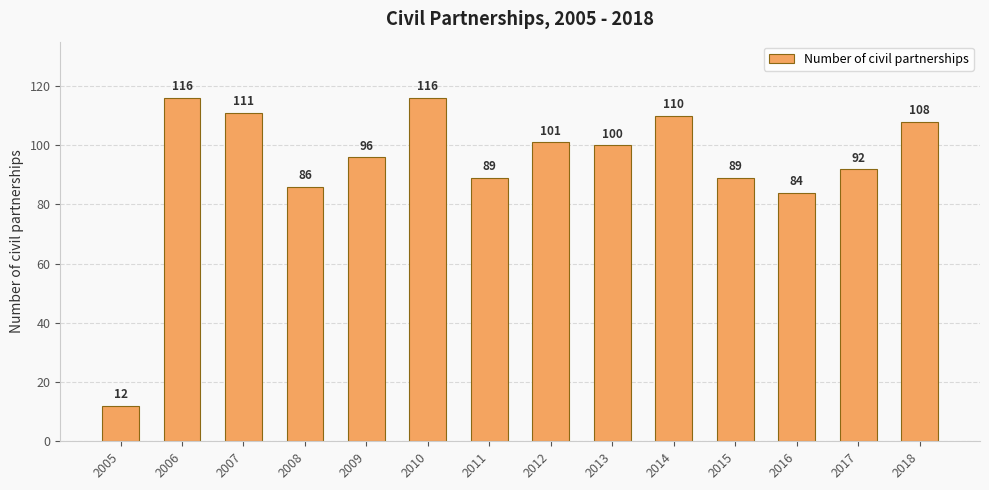

Between 2015 and 2008, which is larger?

2015